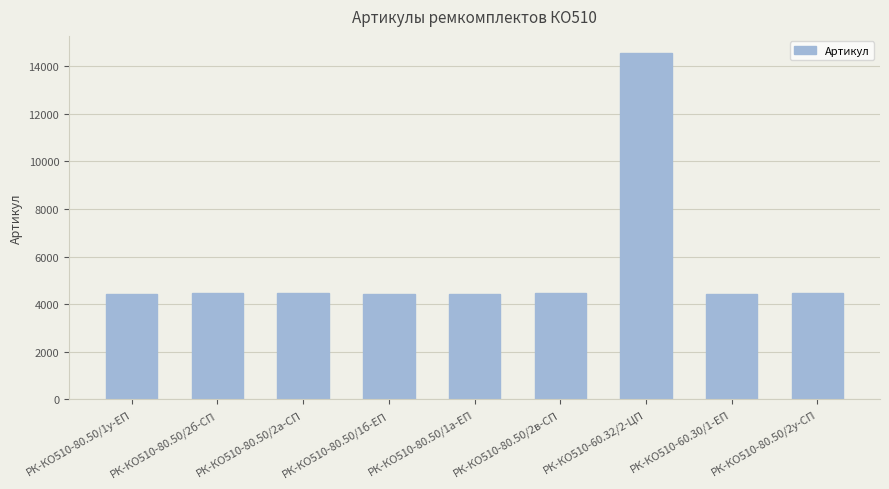

What is the label of the 5th bar from the right?

РК-КО510-80.50/1а-ЕП